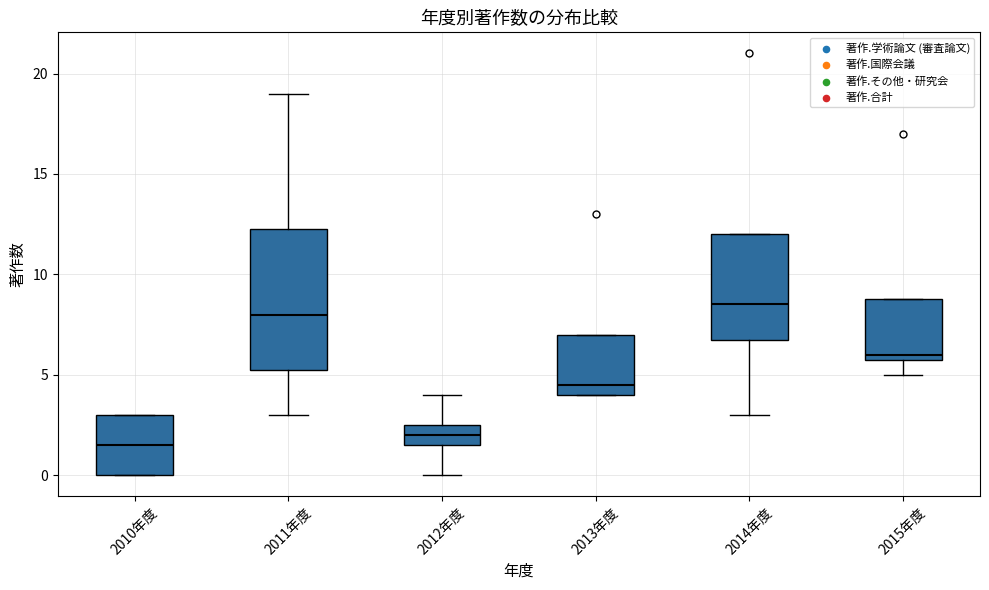

Where does the median line of the box for 2013年度 sit on the y-axis? The values are not printed on the chart, so give them approximately, as read against the axis.

4.5